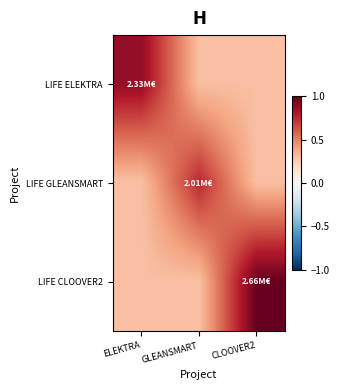

Rank the series at GLEANSMART from highest to lowest value.

LIFE GLEANSMART, LIFE ELEKTRA, LIFE CLOOVER2